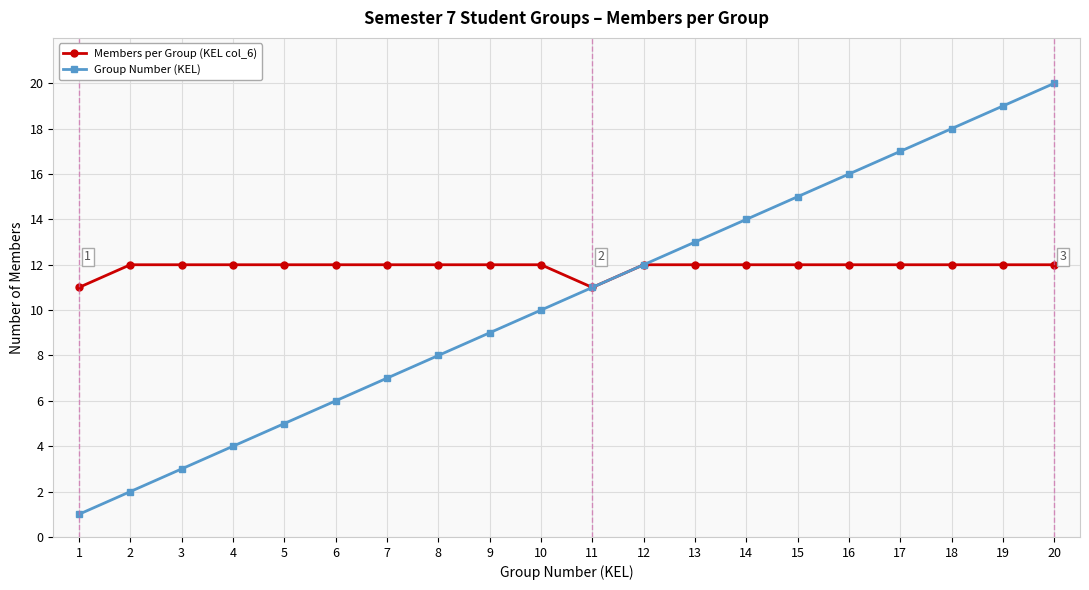

What is the value of the Group Number (KEL) point at the 12th from the left?

12